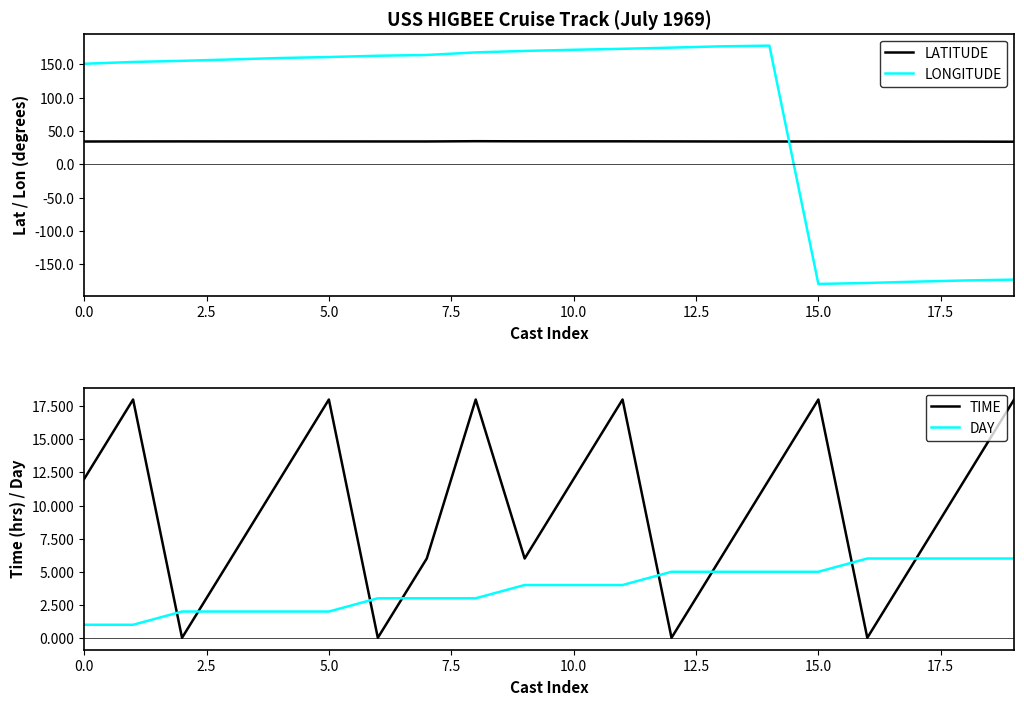

The value of LATITUDE at 0.0 is 48.9. True or false?

False